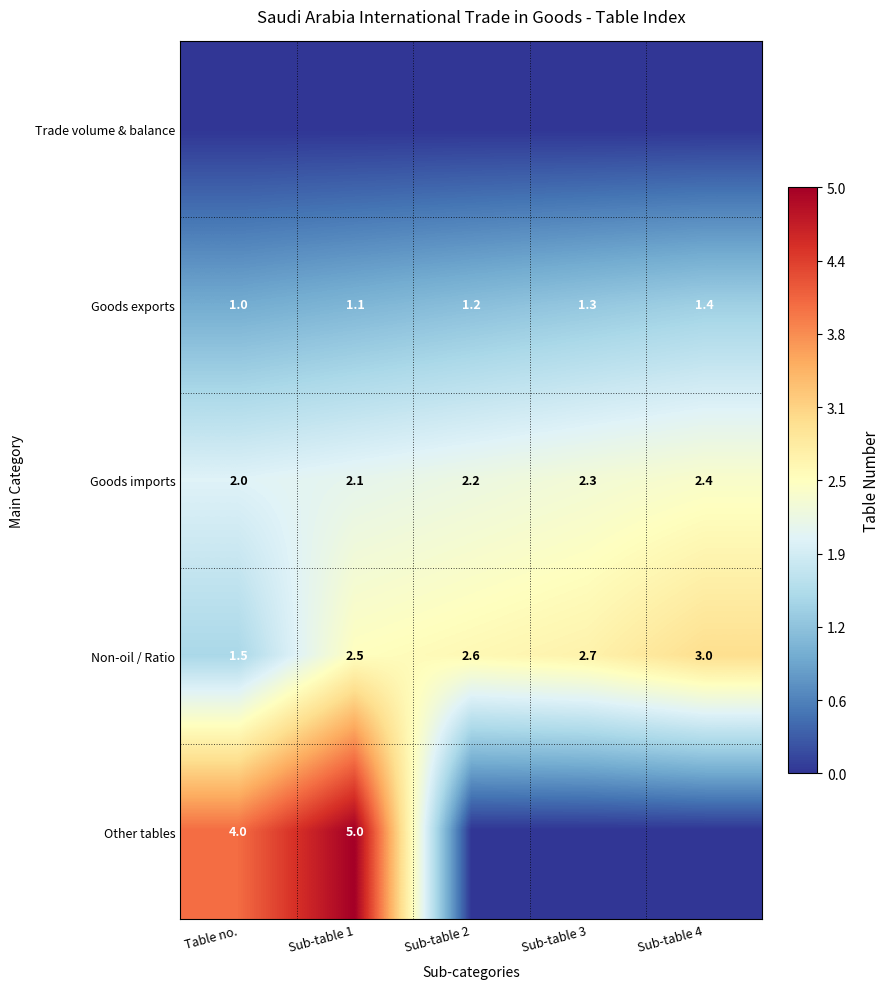

Which category has the highest value in the Goods imports series?

Sub-table 4